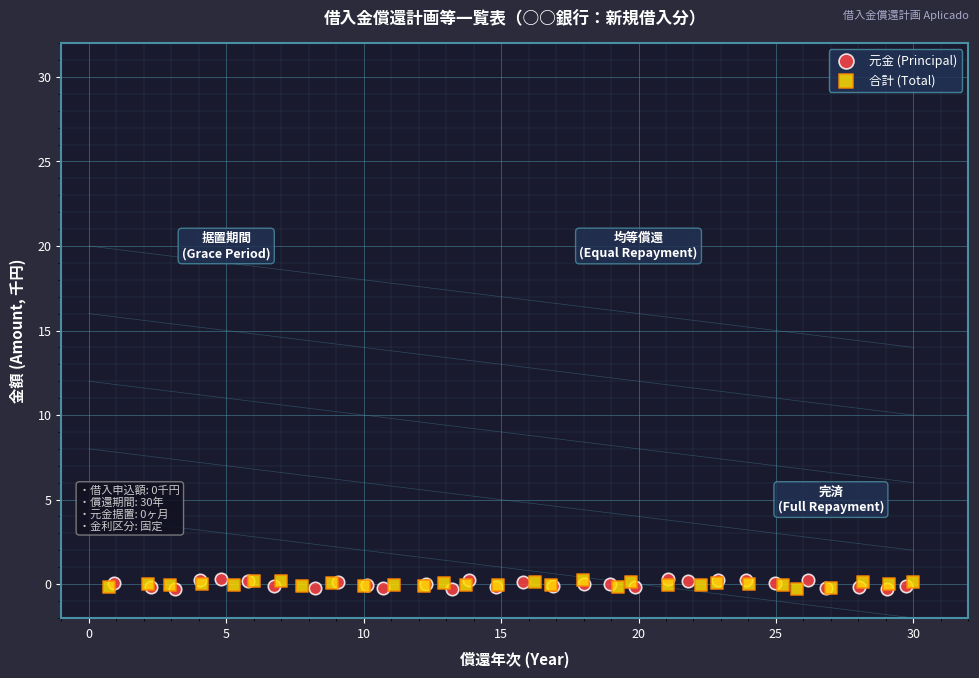

Which series has the largest Y range (max minus min)?

元金 (Principal)